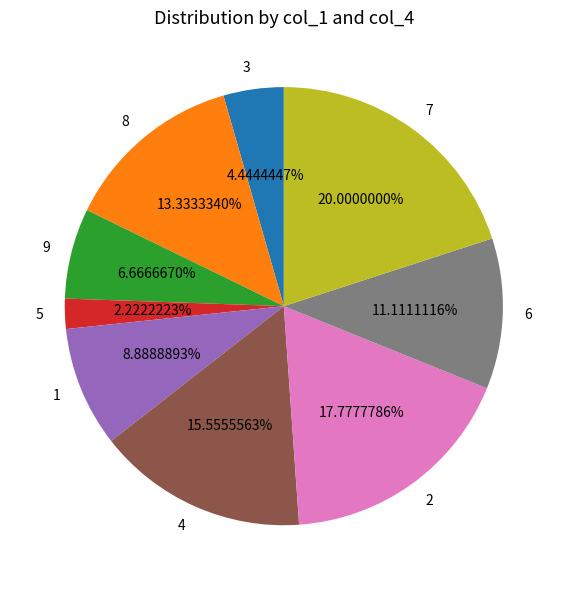

Rank the categories by value from highest to lowest.

7, 2, 4, 8, 6, 1, 9, 3, 5